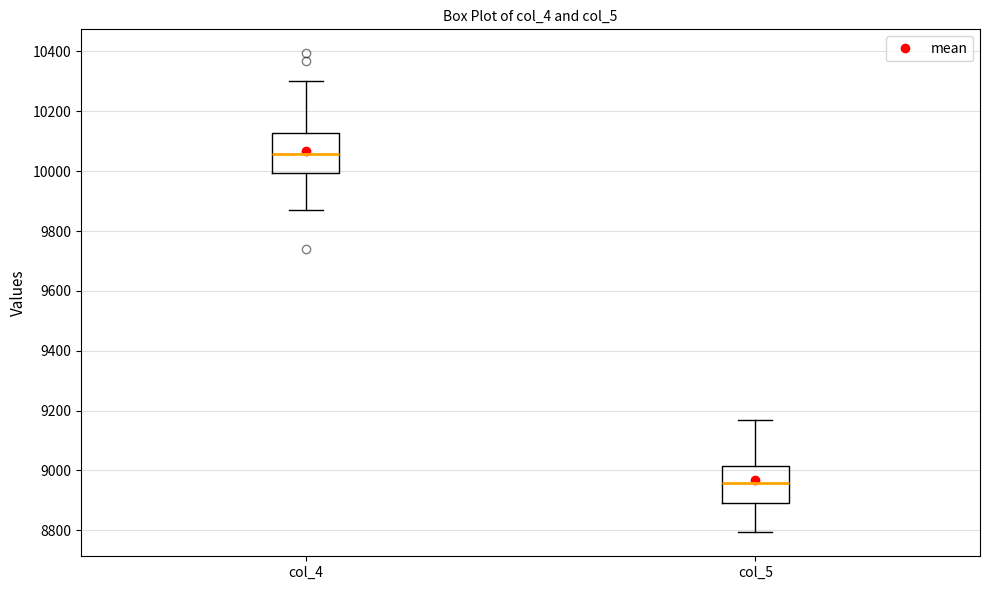

Which box has the lowest median line?

col_5